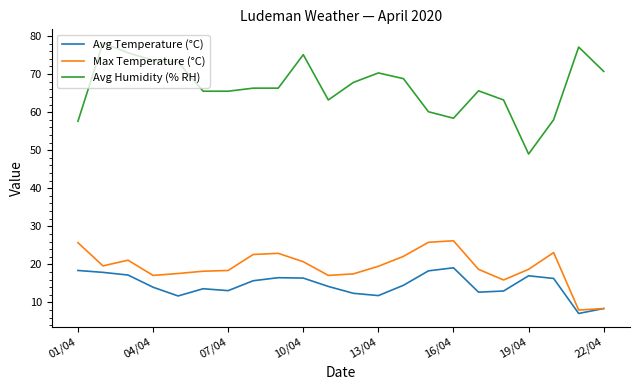

True or false: Max Temperature (°C) and Avg Humidity (% RH) cross at least once.

False